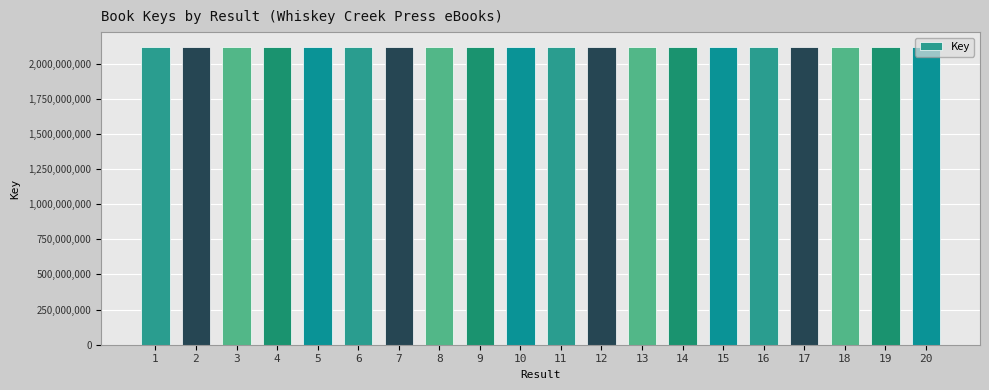

True or false: the data shows 2117940143 at 12.

True